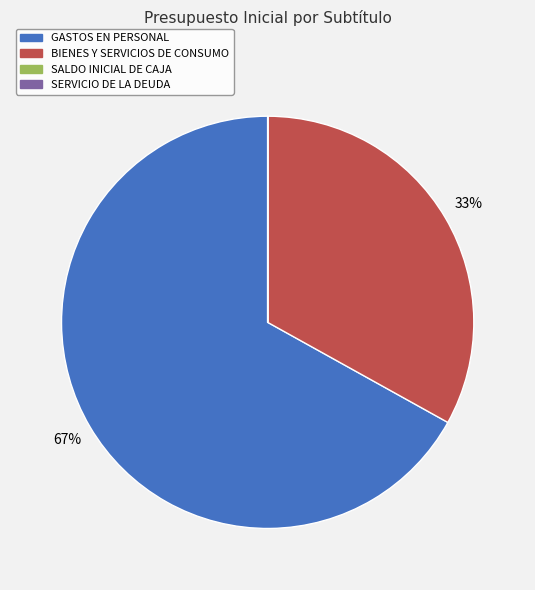

To the nearest percent, what percentage of the pie is BIENES Y SERVICIOS DE CONSUMO?

33%